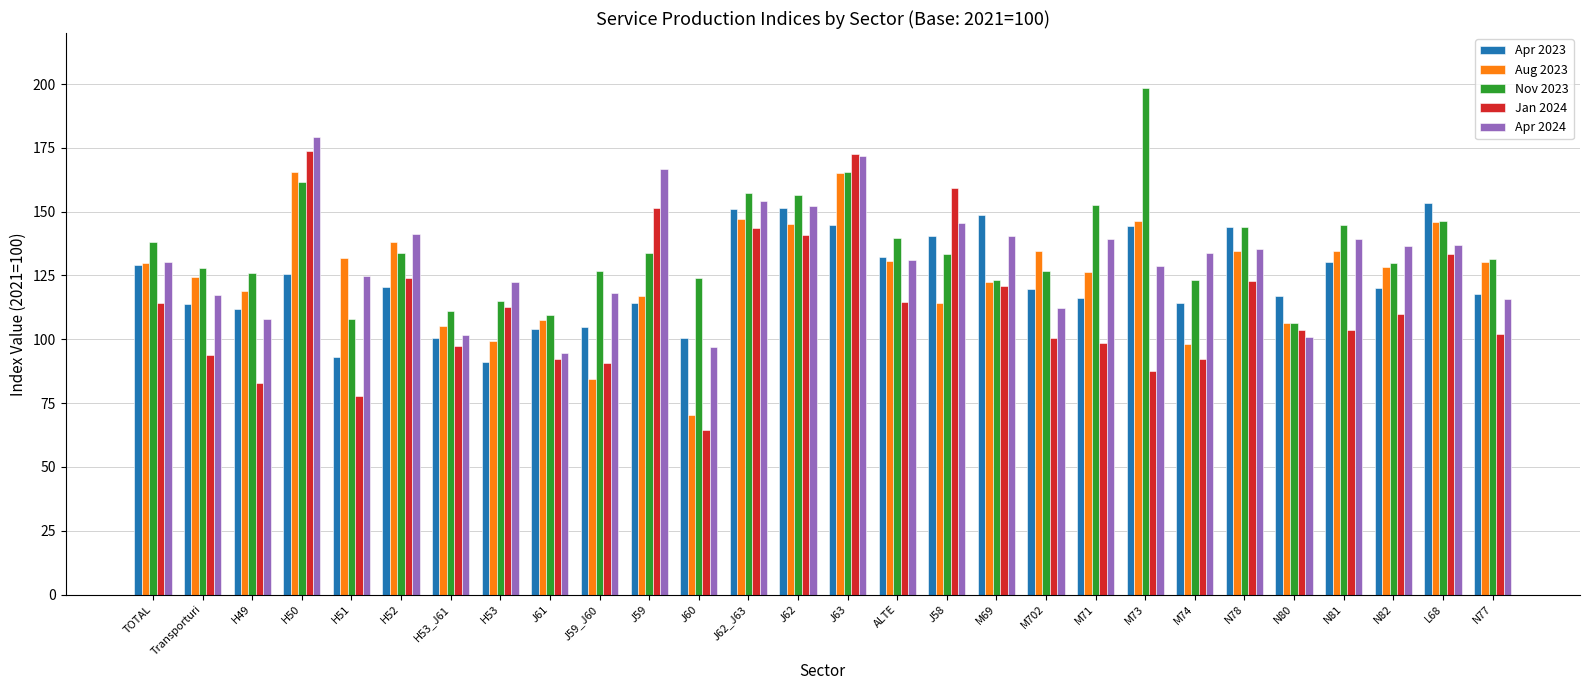

What is the sum of the Nov 2023 values at J62_J63 and J59_J60?

284.2